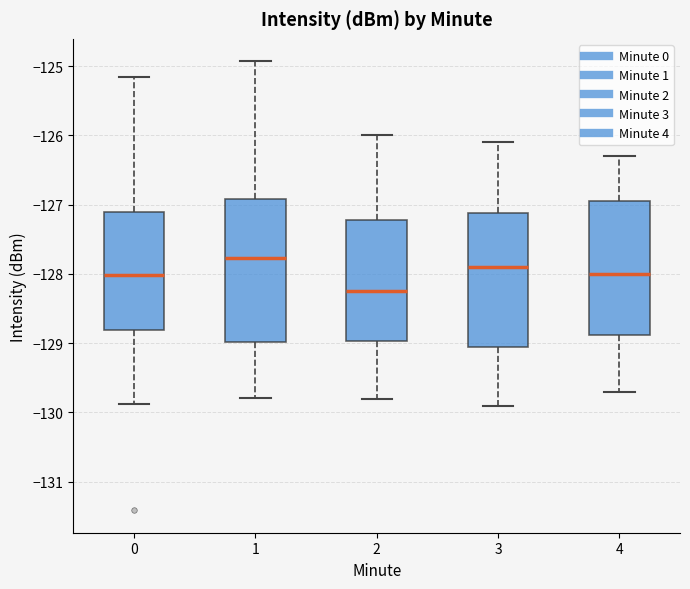

Reading left to right, transcribe this box plot: for each box, give where its median line is, the range the box spans, and where its two whiskers end, as read against the y-axis. The values are not printed on the chart, so give them approximately, as read against the axis.

0: median -128.0, box -128.8 to -127.1, whiskers -129.9 to -125.2
1: median -127.8, box -129.0 to -126.9, whiskers -129.8 to -124.9
2: median -128.2, box -129.0 to -127.2, whiskers -129.8 to -126.0
3: median -127.9, box -129.0 to -127.1, whiskers -129.9 to -126.1
4: median -128.0, box -128.9 to -126.9, whiskers -129.7 to -126.3